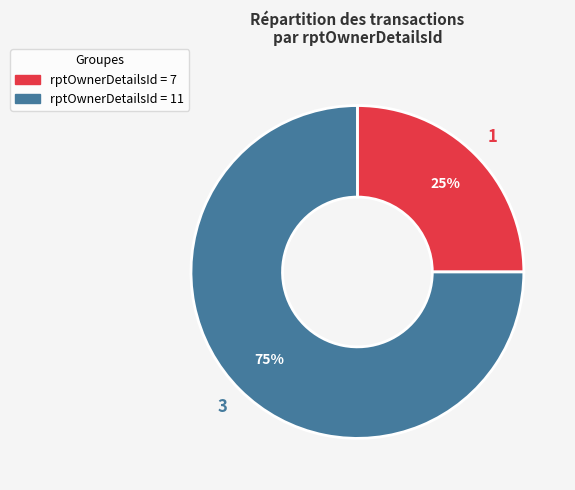

Count the number of slices in the pie.

2